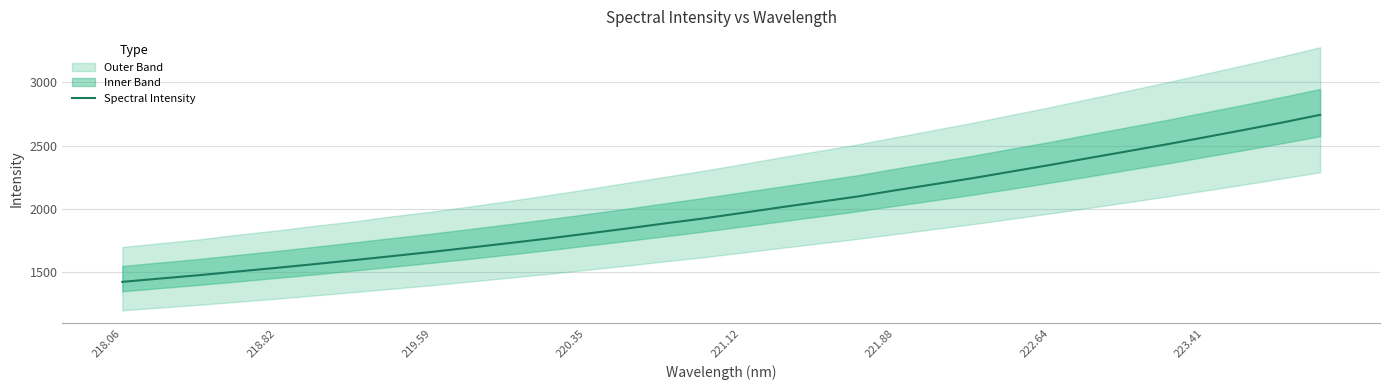

Which category has the lowest value across all series?

218.06